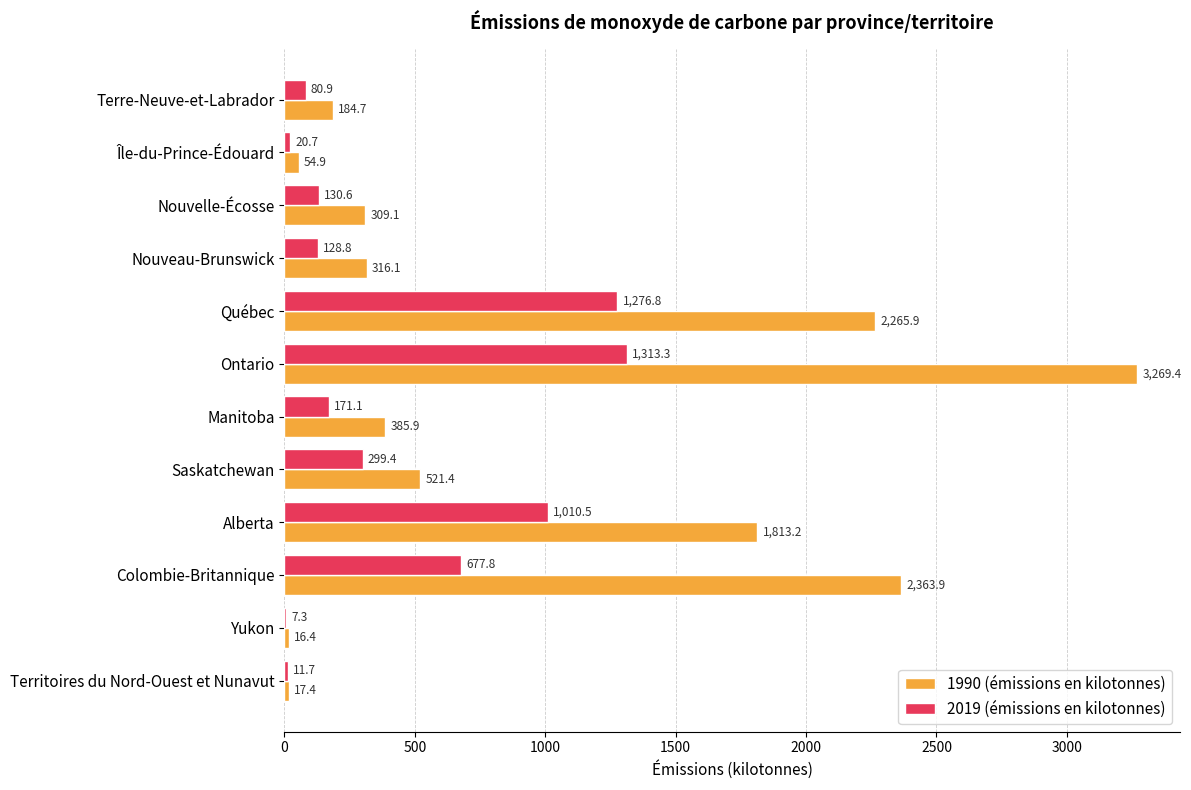

What is the highest value of the 1990 (émissions en kilotonnes) series?

3269.4